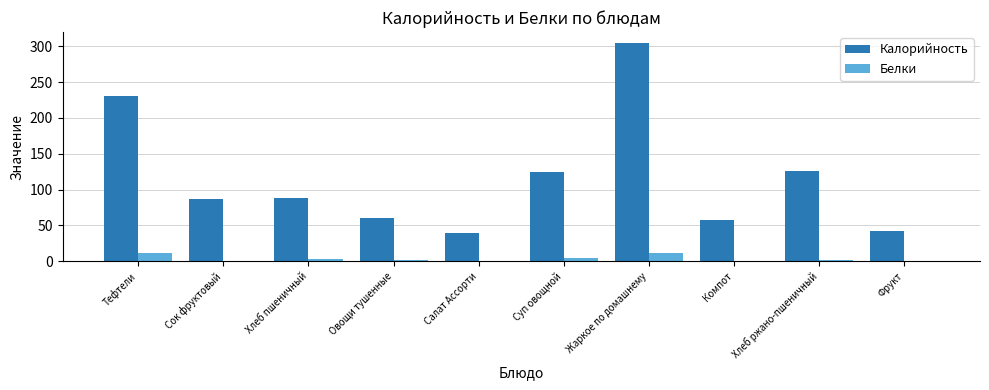

What is the total value across all series at Фрукт?

42.7